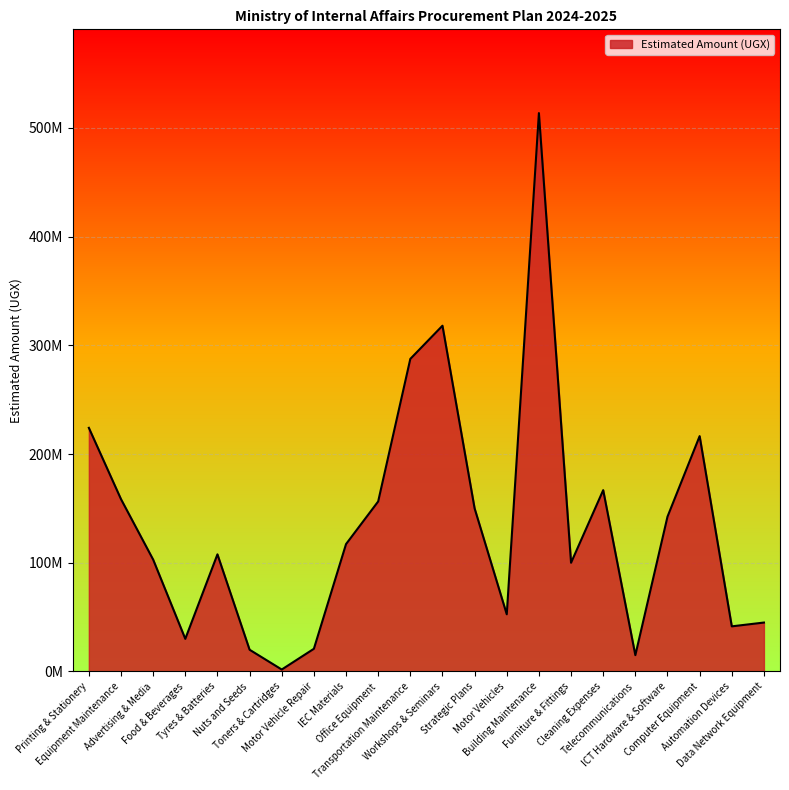

Is this an area chart (filled region under the line)?

Yes